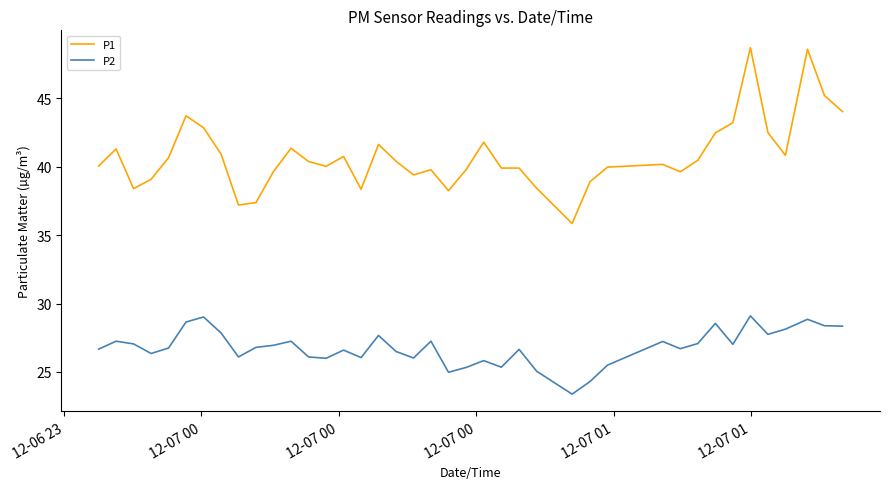

What is the lowest value of the P1 series?

35.9